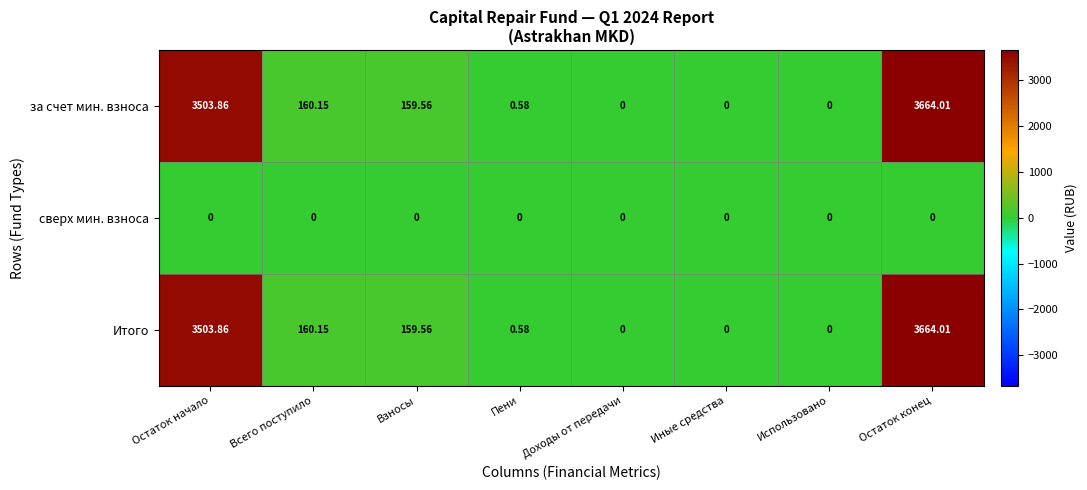

At which label is за счет мин. взноса closest to 1832?

Всего поступило